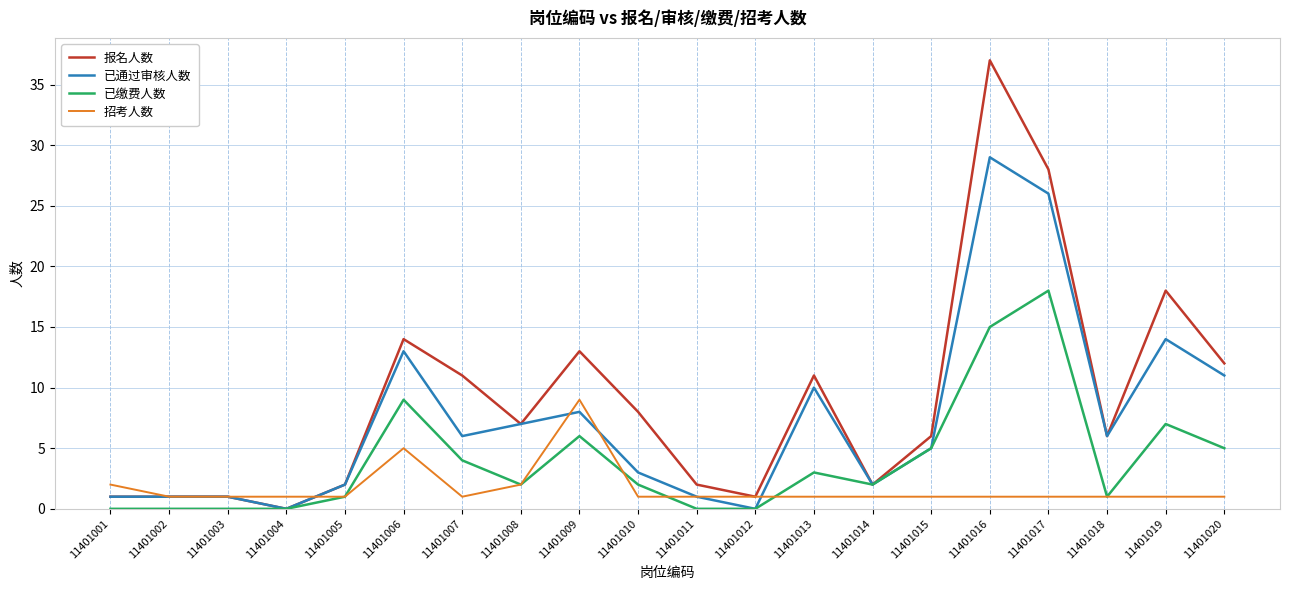

What is the approximate value of 报名人数 at 11401007?

11